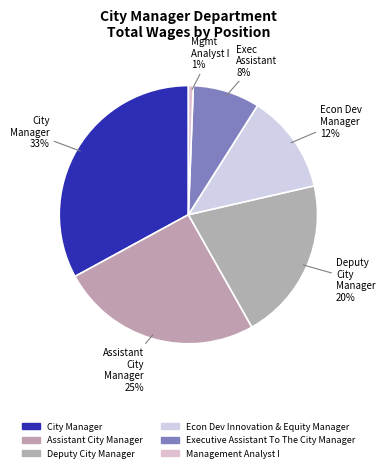

To the nearest percent, what portion does City Manager represent?

33%